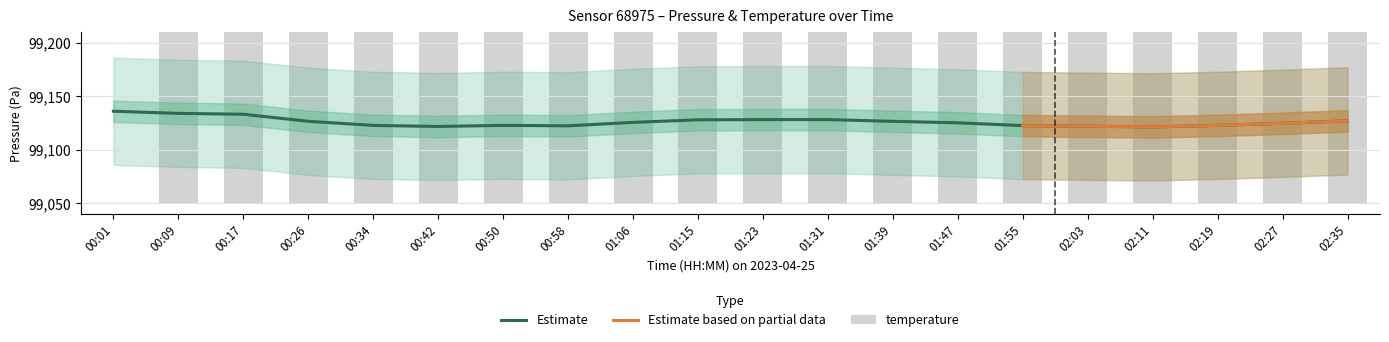

What is the sum of all pressure_lower values?

1981525.0